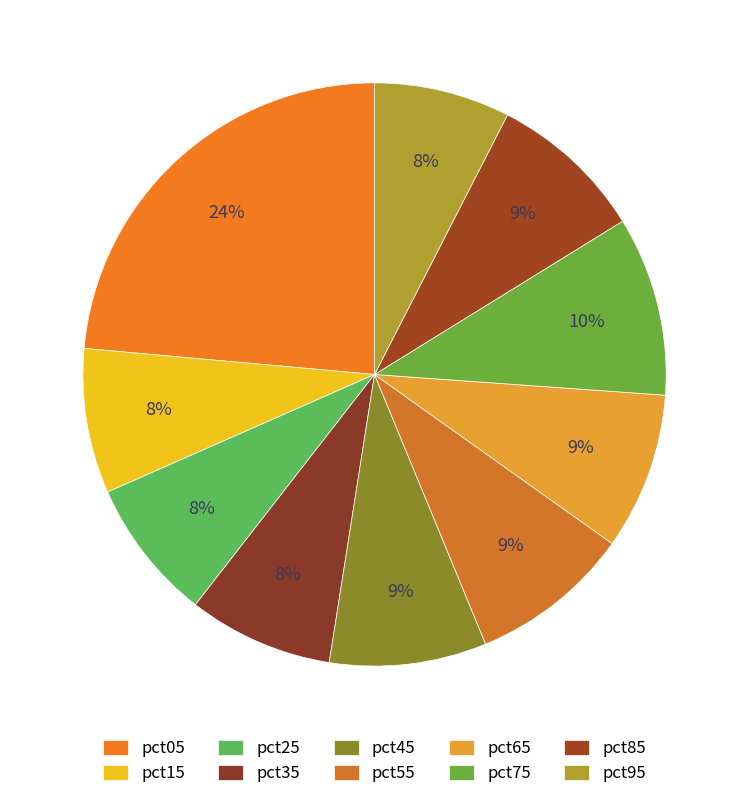

Is it true that pct75 is 10% of the pie?

True